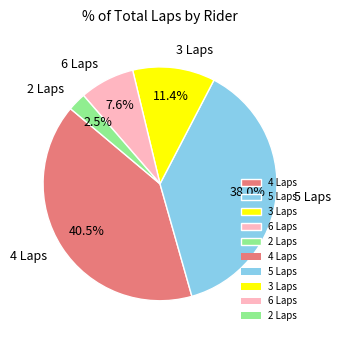

Rank the categories by value from lowest to highest.

2 Laps, 6 Laps, 3 Laps, 5 Laps, 4 Laps